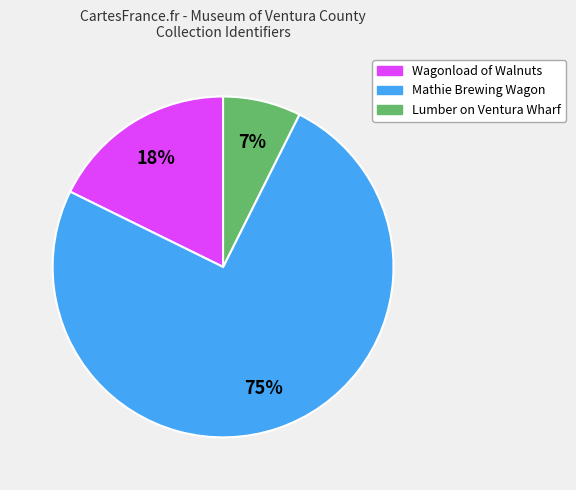

To the nearest percent, what is the difference between the largest and smallest slice percentages?

68%